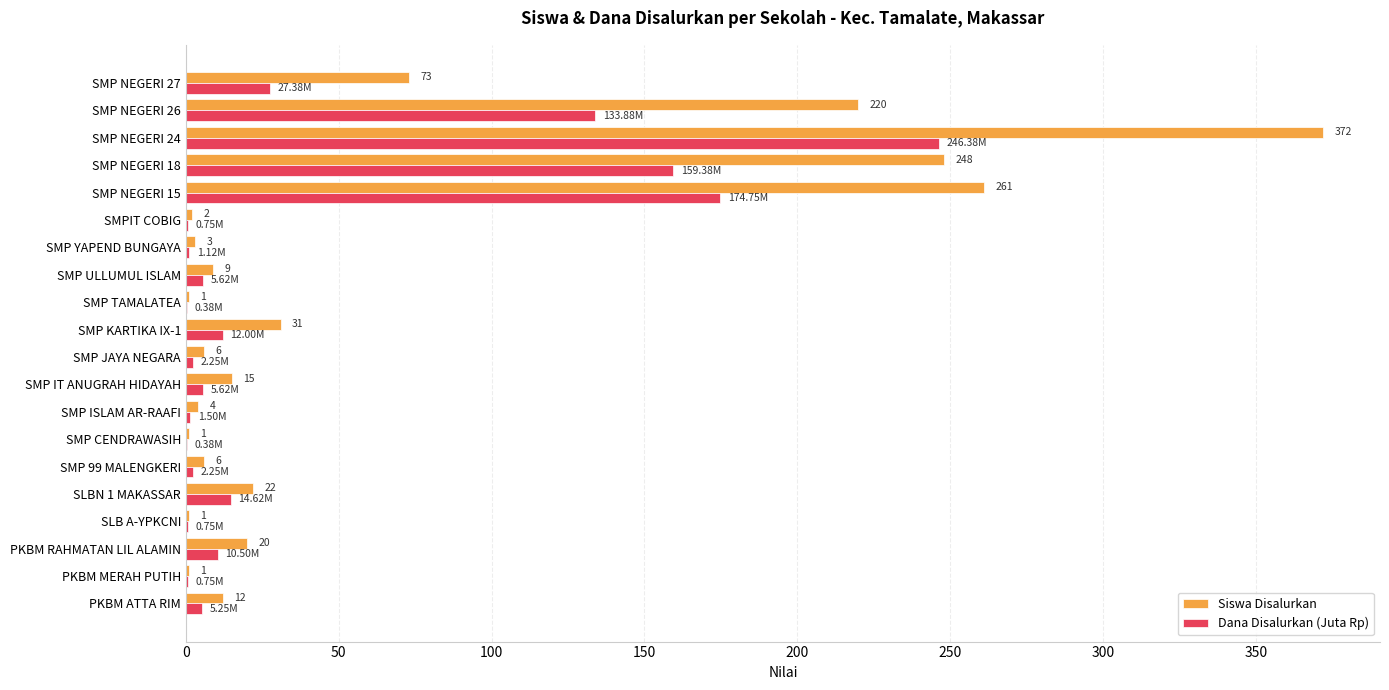

What is the sum of all Siswa Disalurkan values?

1308.0